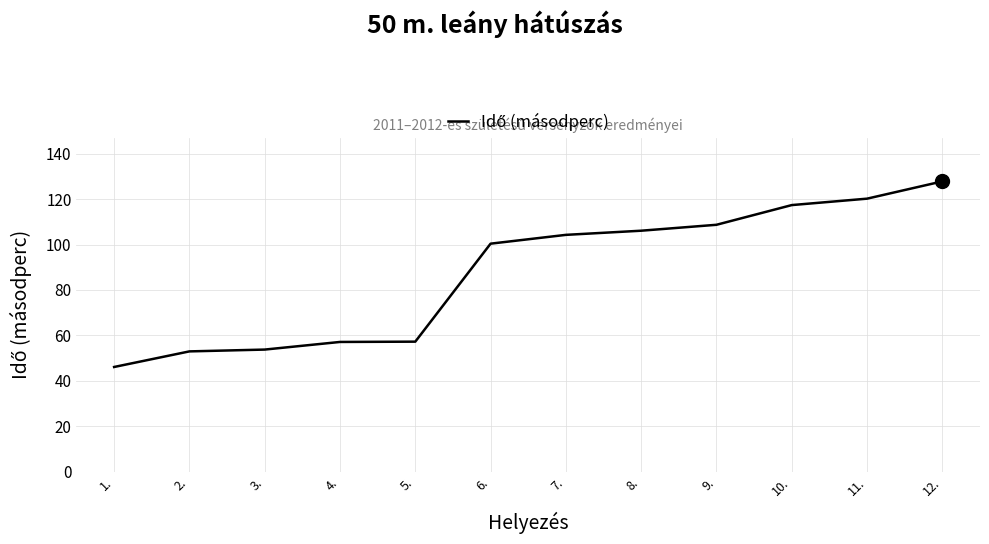

What is the change in value from 2. to 7.?

+51.3